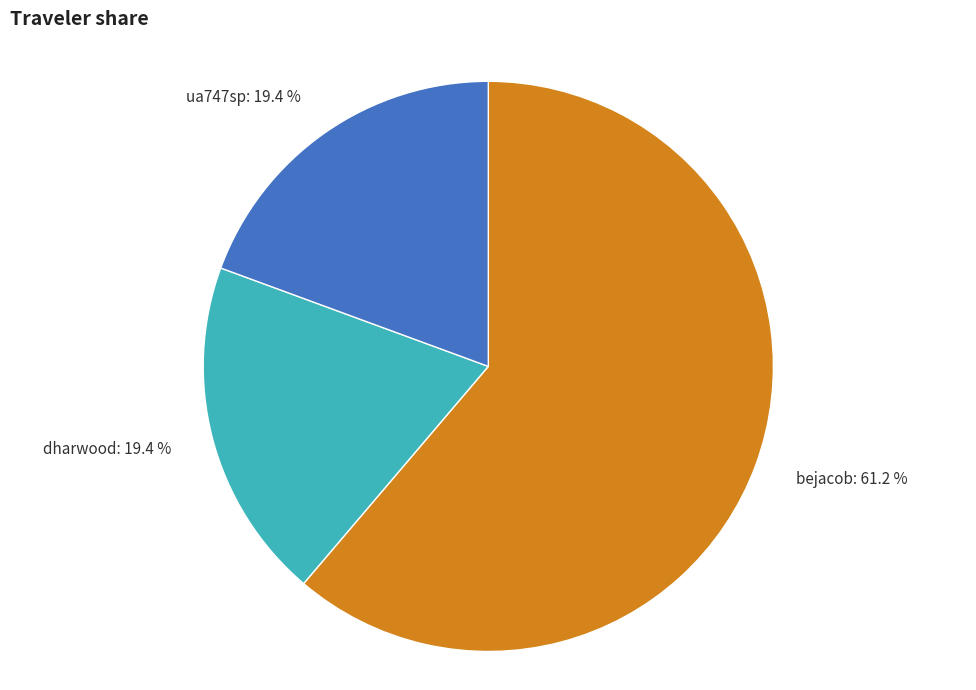

Which slice is the largest?

bejacob